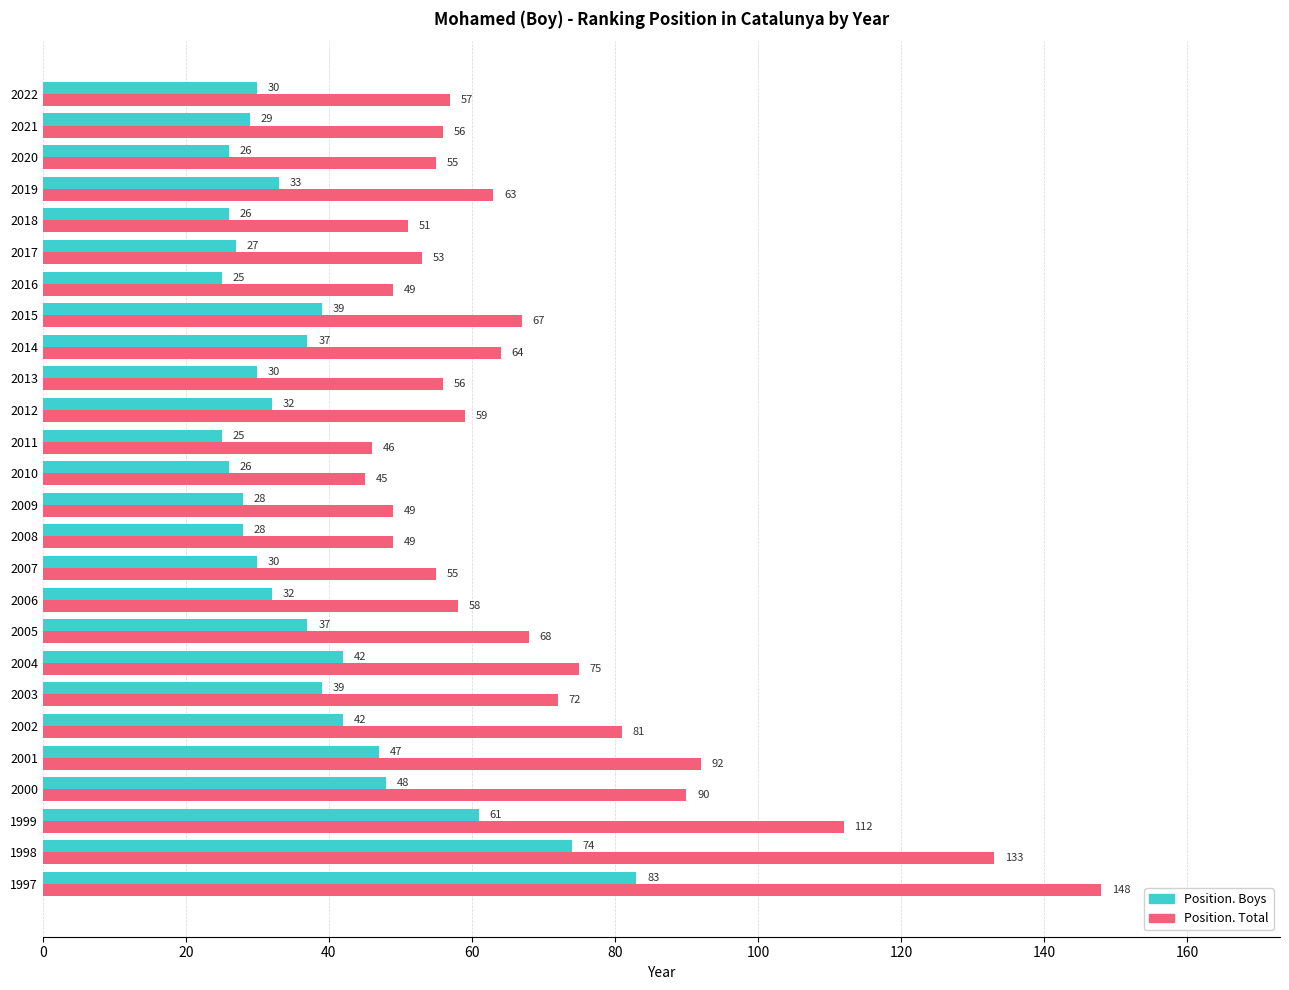

Rank the series by their average value, from lowest to highest.

Position. Boys, Position. Total